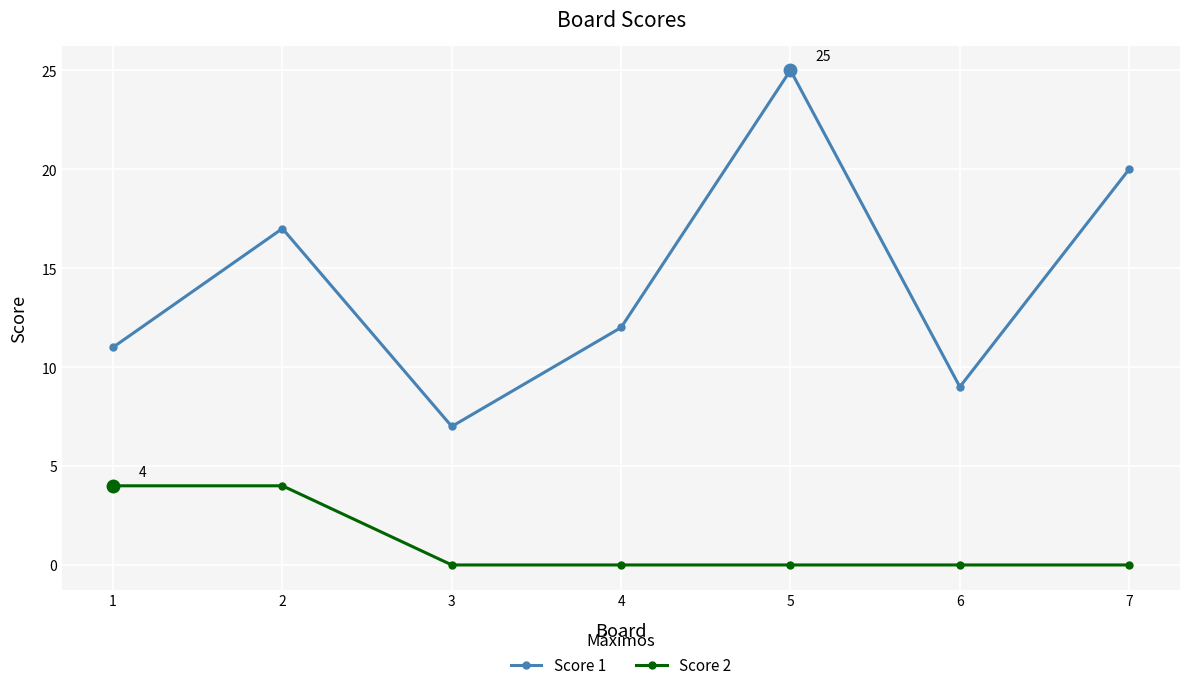

What is the value of the Score 1 point at the 1st from the left?

11